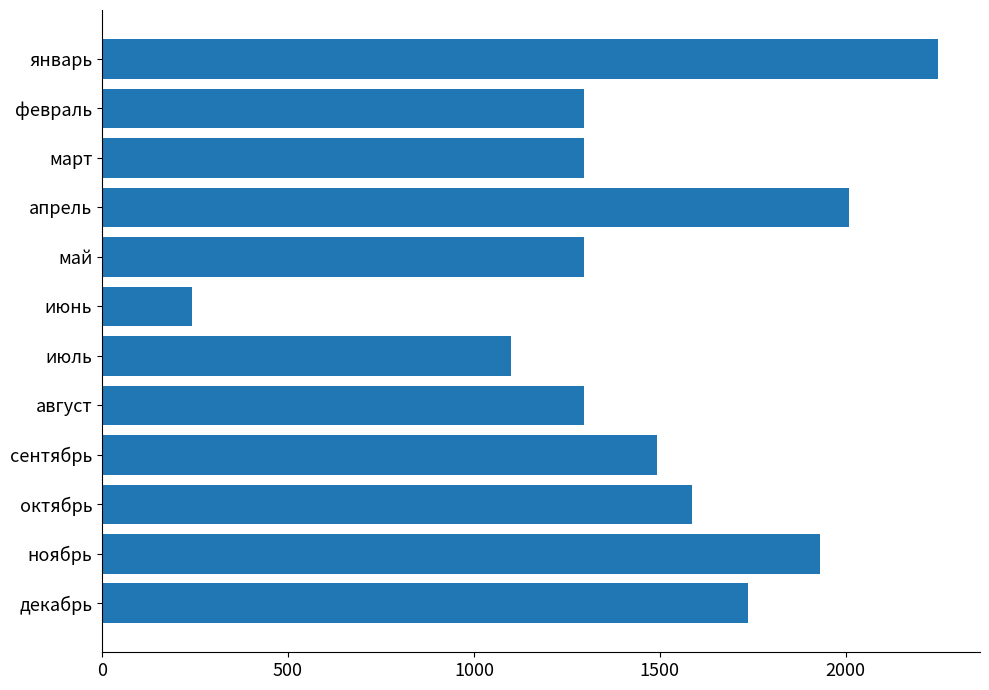

What is the value of the 4th bar from the top?

2008.1